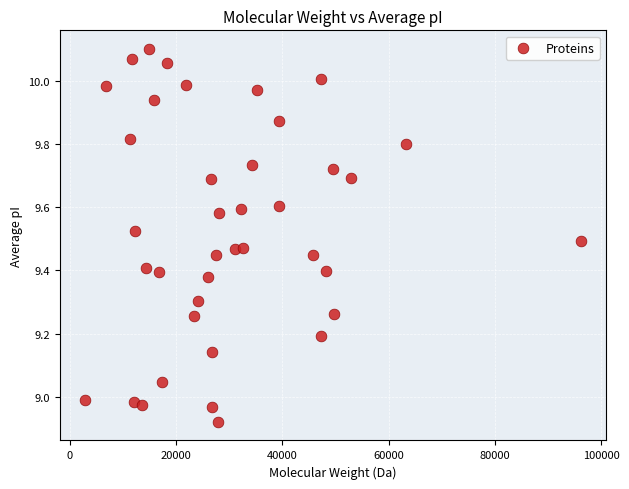

What is the range of X values (max minus min)?

93441.9